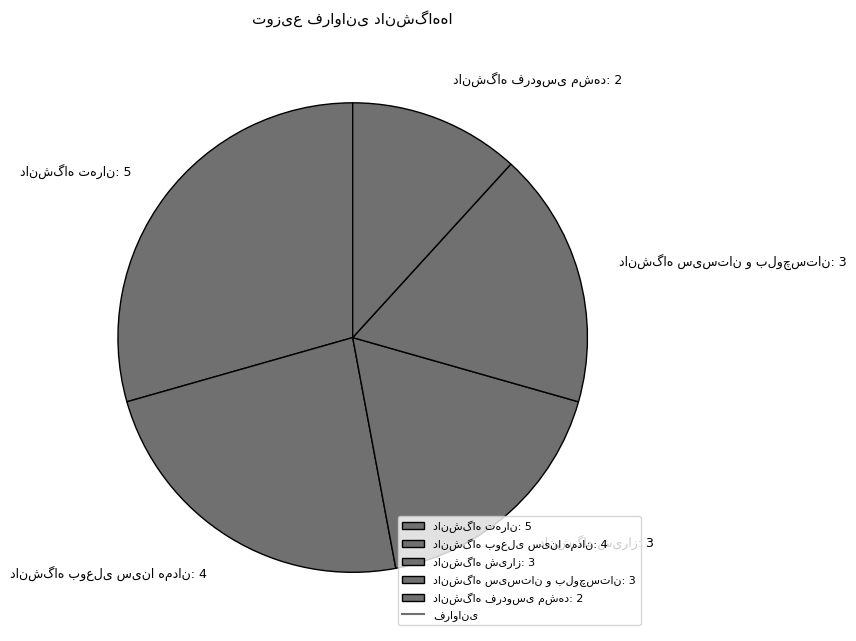

Is there any slice that represents more than half of the pie?

No